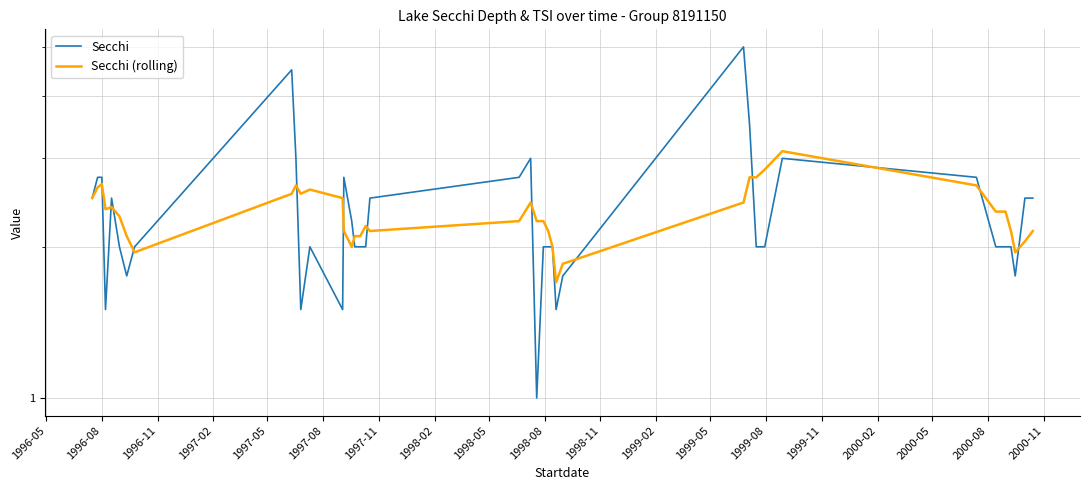

True or false: Secchi (rolling) and Secchi cross at least once.

True